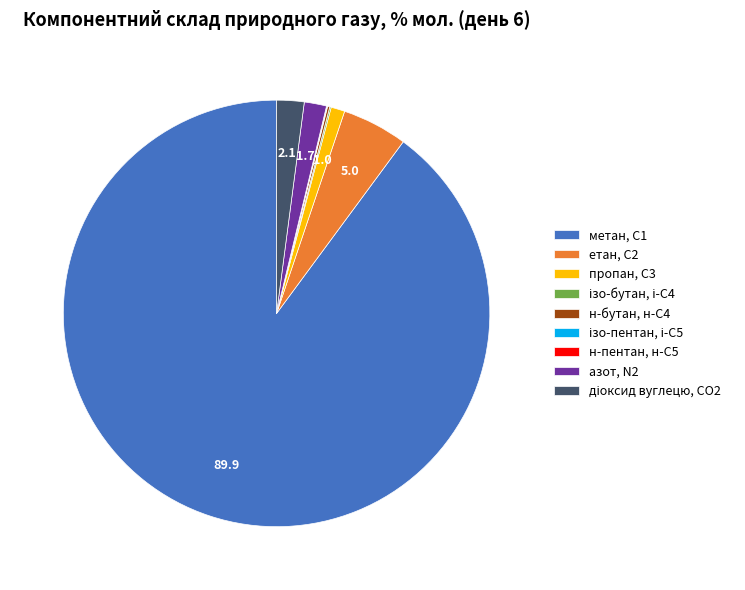

Combined, do азот, N2 and етан, С2 account for over 50%?

No